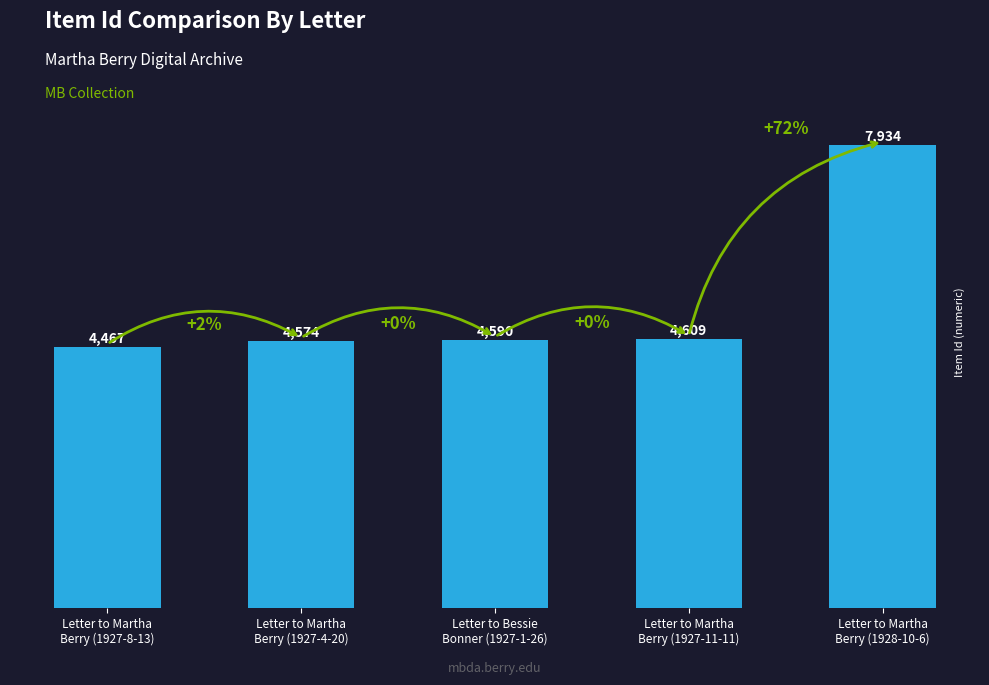

True or false: the data shows 2651 at Letter to Martha
Berry (1927-8-13).

False